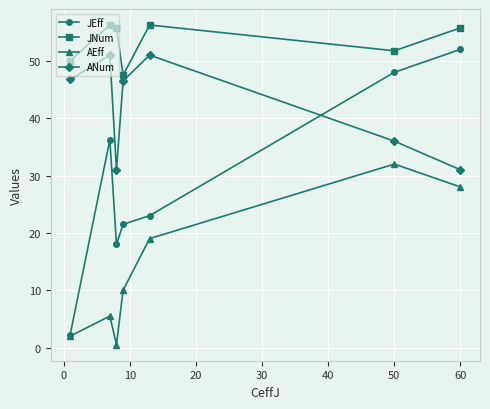

True or false: JEff and JNum intersect in this chart.

False